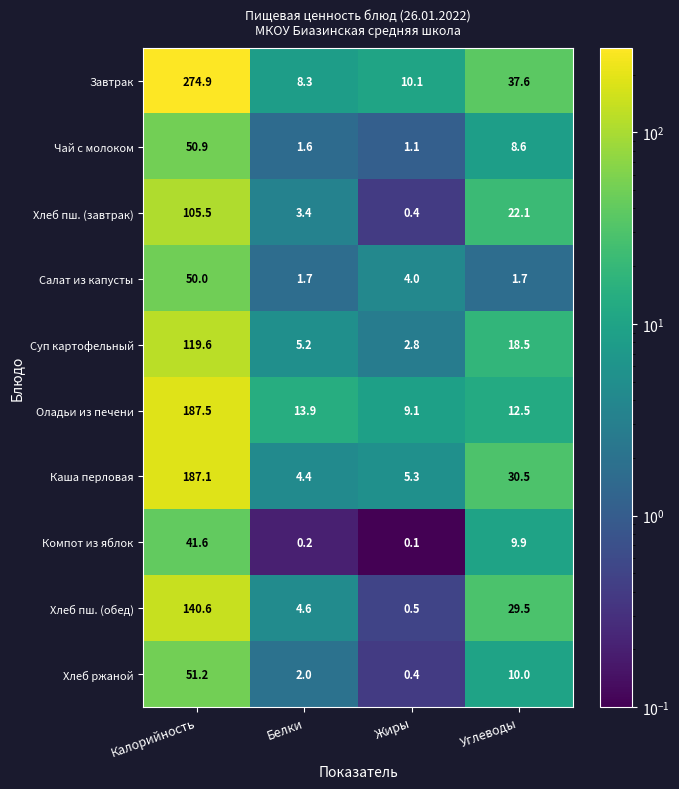

What is the difference between the second highest and second lowest values in the Компот из яблок series?

9.7